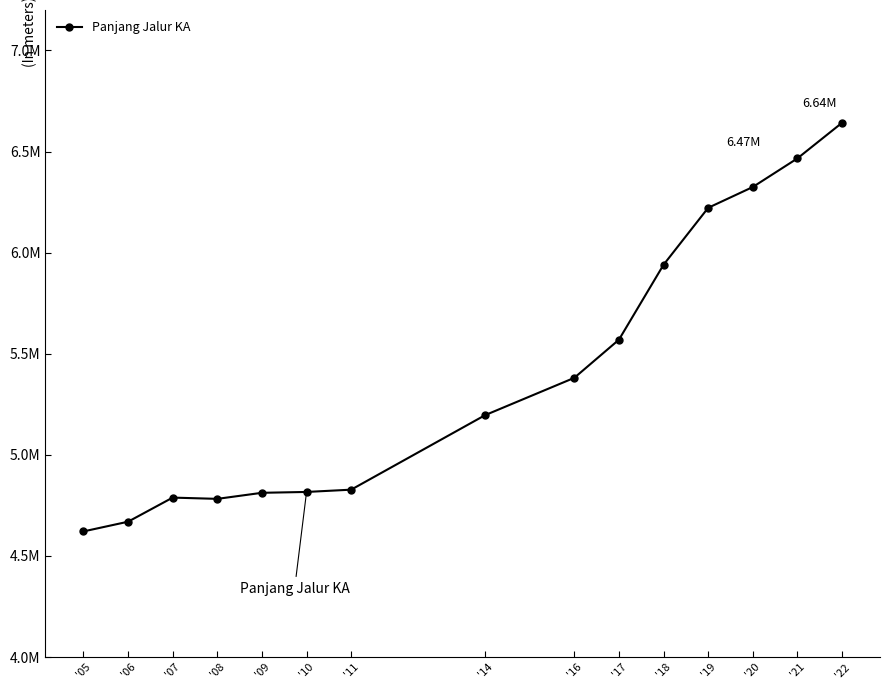

At which label does the data first exceed 5196088?

'16